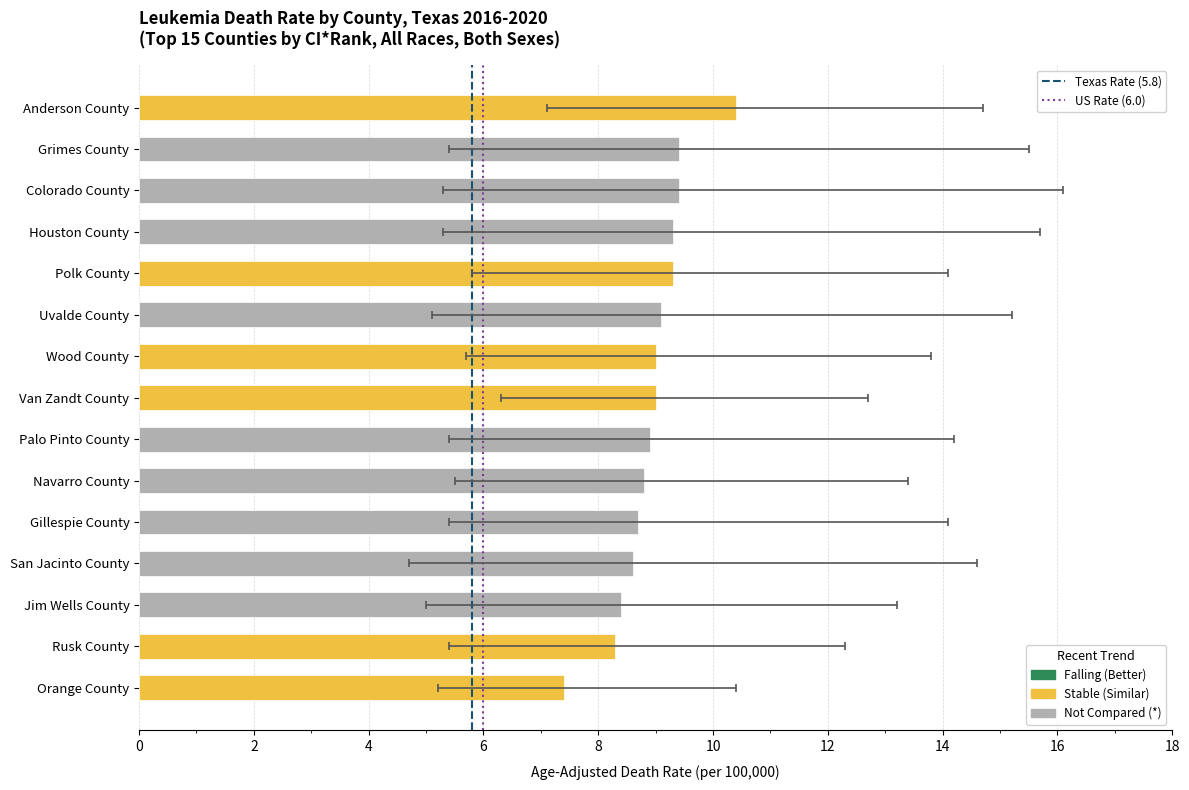

The chart shows a value of 16.6 at Anderson County. True or false?

False